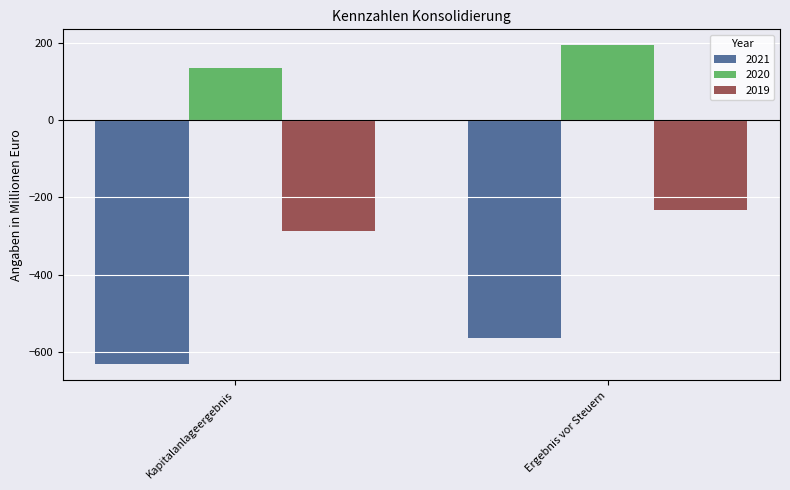

List the series in order of their overall mean, highest first.

2020, 2019, 2021